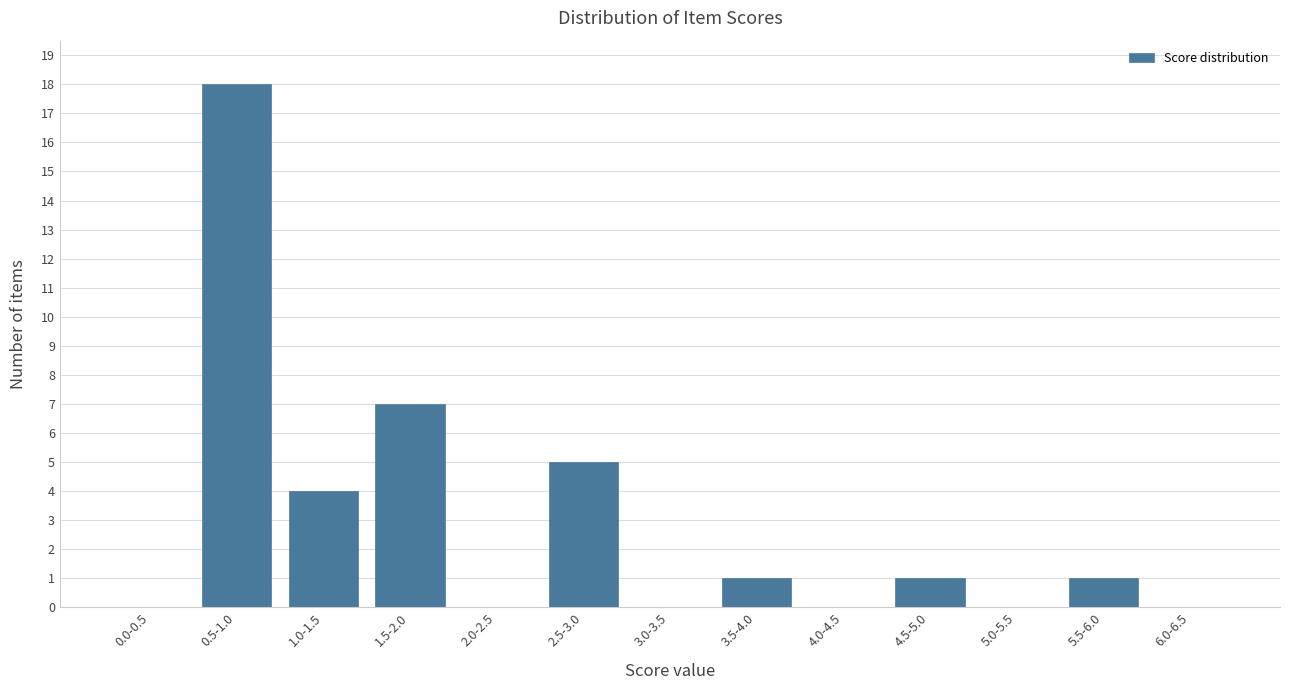

Reading right to left, transcribe all the data shown in this chart.

6.0-6.5=0	5.5-6.0=1	5.0-5.5=0	4.5-5.0=1	4.0-4.5=0	3.5-4.0=1	3.0-3.5=0	2.5-3.0=5	2.0-2.5=0	1.5-2.0=7	1.0-1.5=4	0.5-1.0=18	0.0-0.5=0